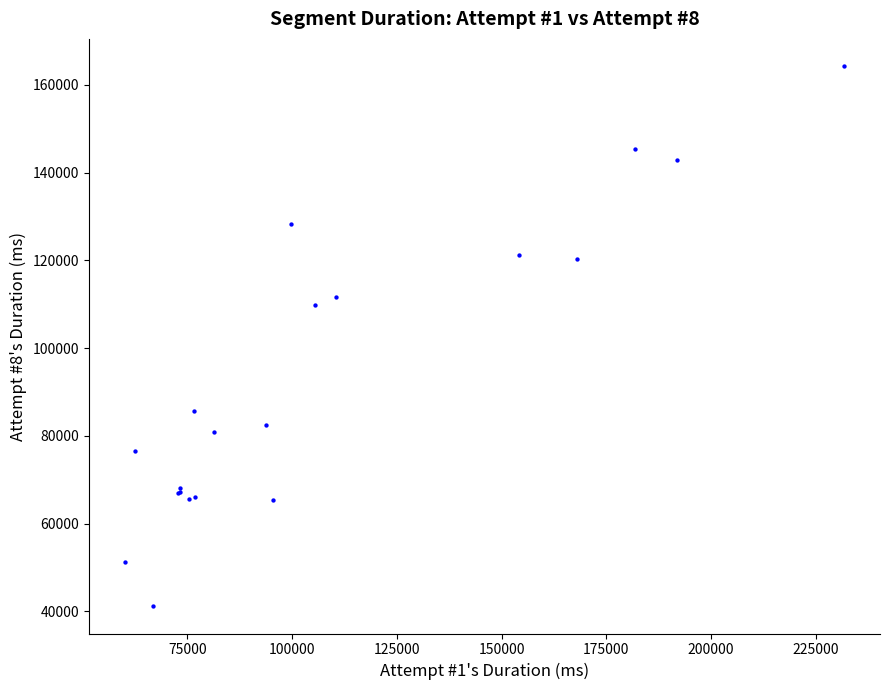

What Y value in the scatter plot is closest to 102728?

109823